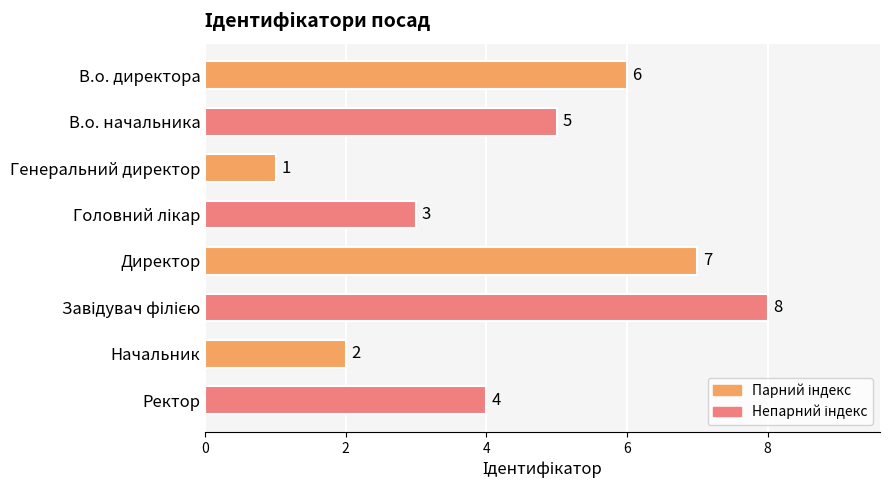

Reading top to bottom, extract all data points from this chart.

6	5	1	3	7	8	2	4